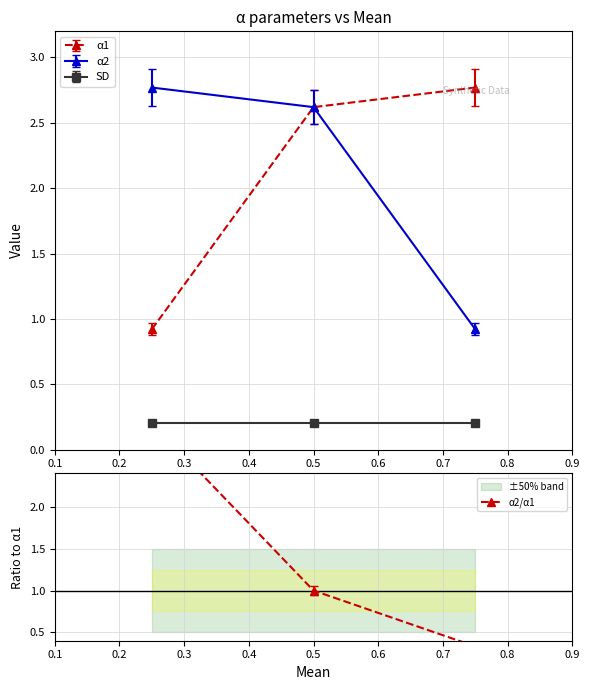

What is the value of the α1 point at the 3rd from the left?

2.8